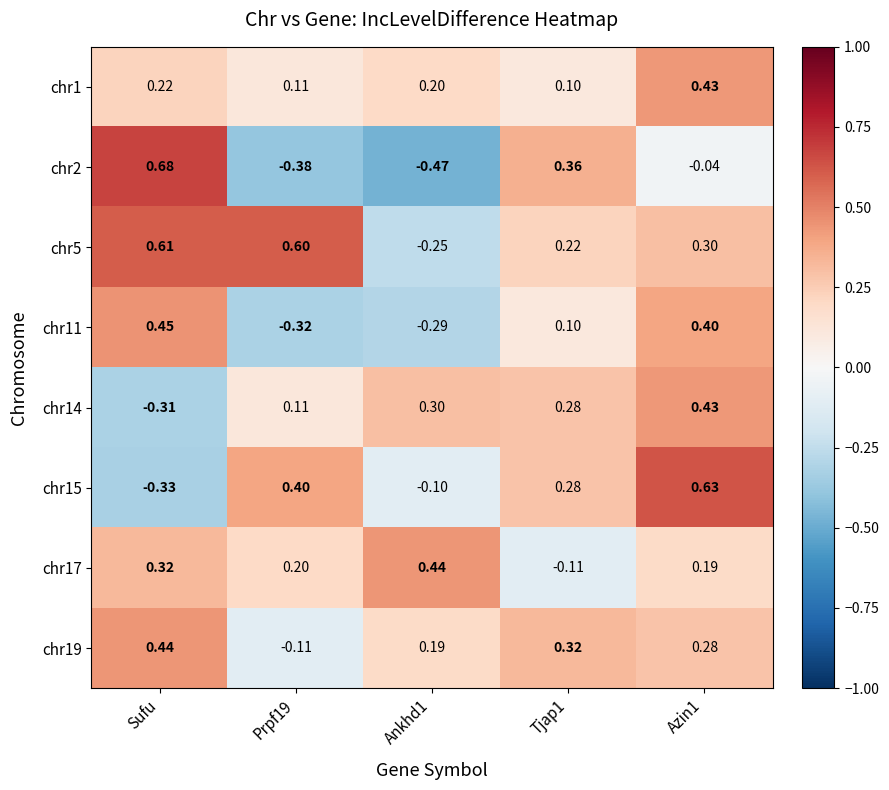

At which label does chr2 first exceed 0?

Sufu